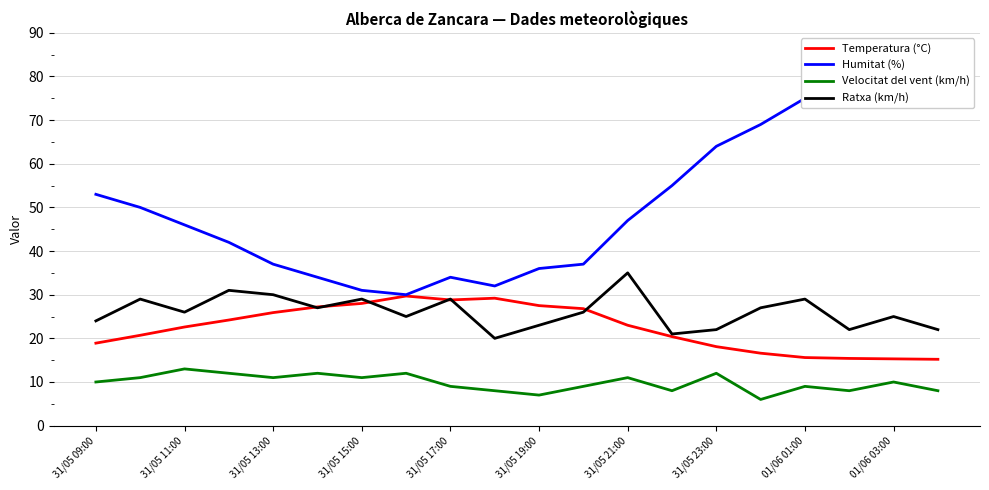

True or false: Temperatura (°C) has a value of 23.0 at 31/05 21:00.

True